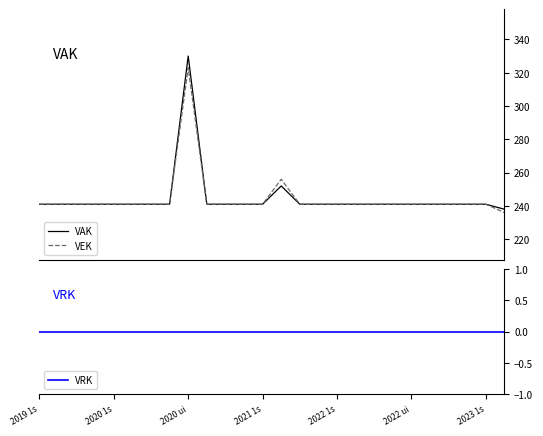

True or false: VEK and VAK cross at least once.

False